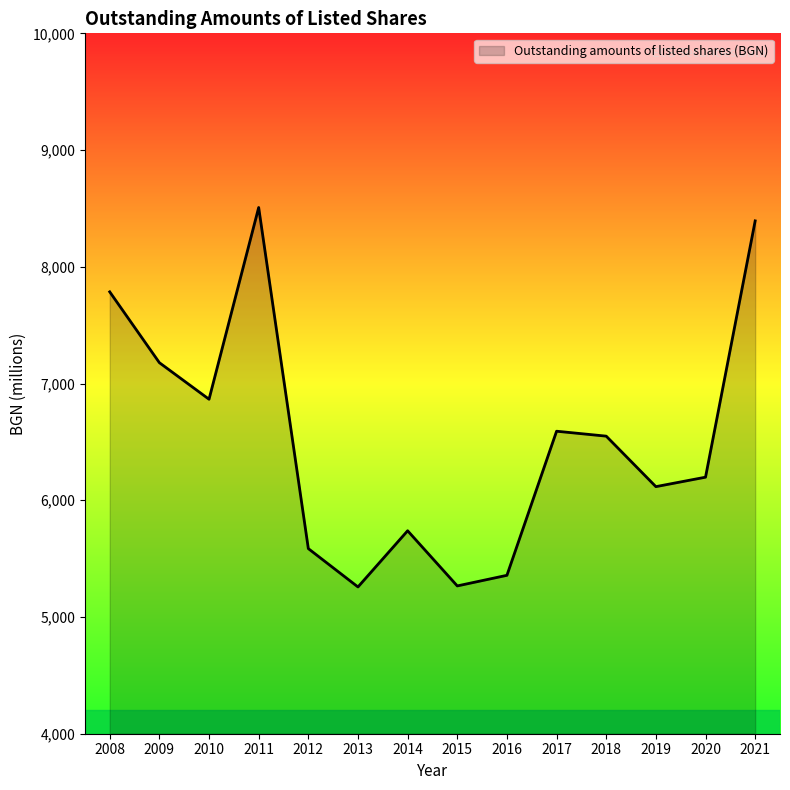

What is the maximum value shown in the chart?

8508.0